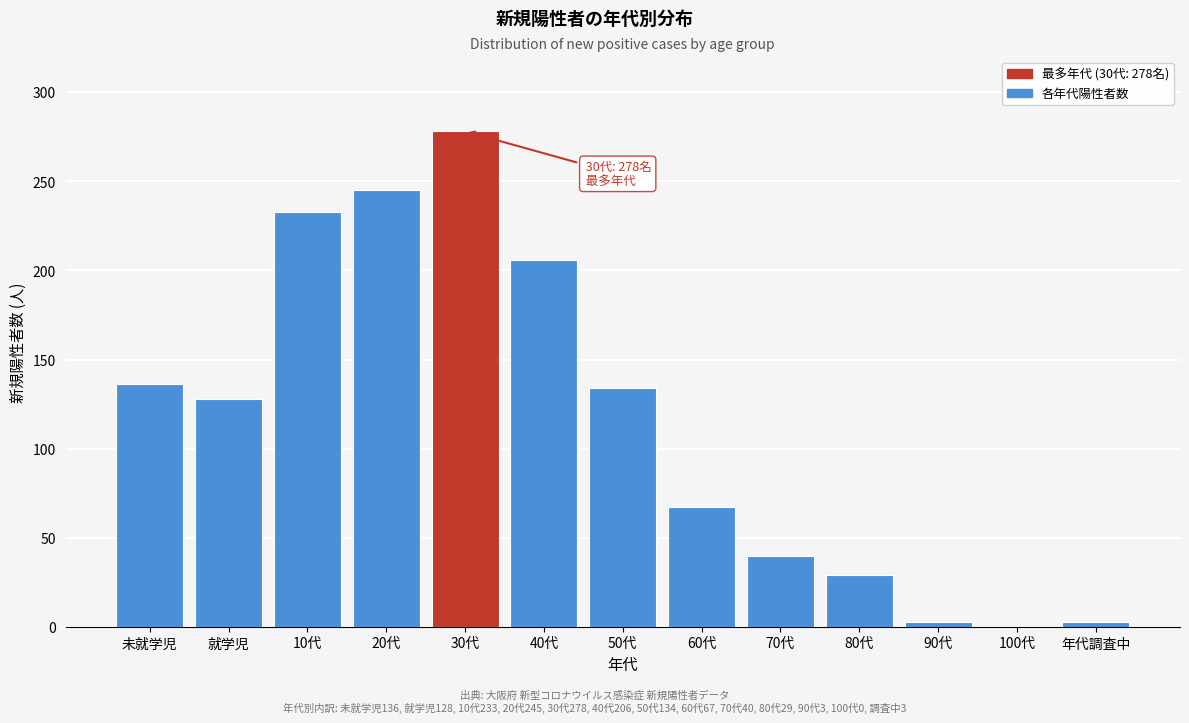

Reading left to right, what are all the values shown in this chart?

未就学児=136	就学児=128	10代=233	20代=245	30代=278	40代=206	50代=134	60代=67	70代=40	80代=29	90代=3	100代=0	年代調査中=3